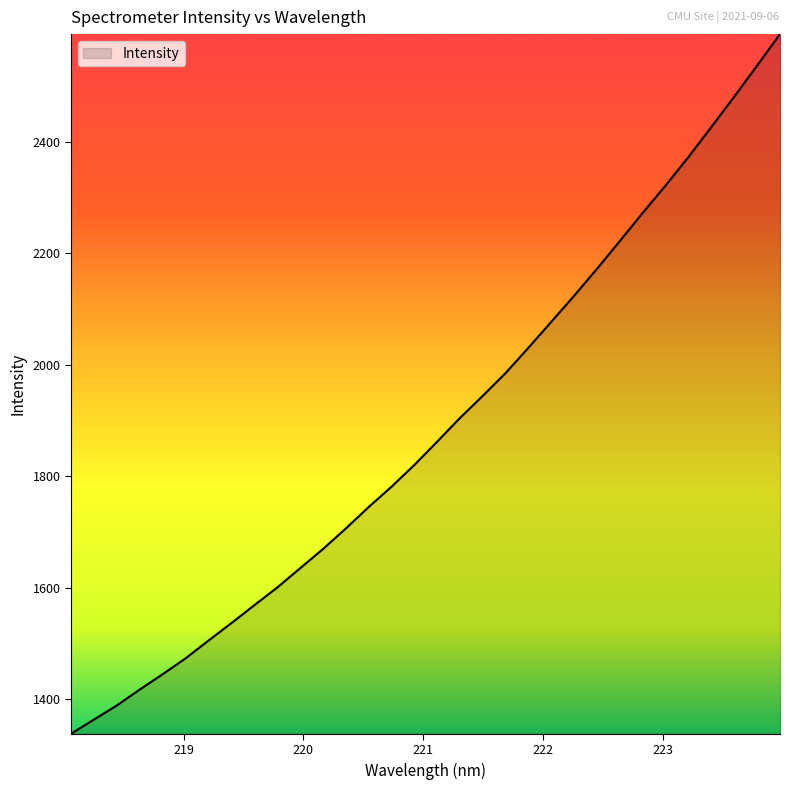

What is the greatest value displayed?

2593.4